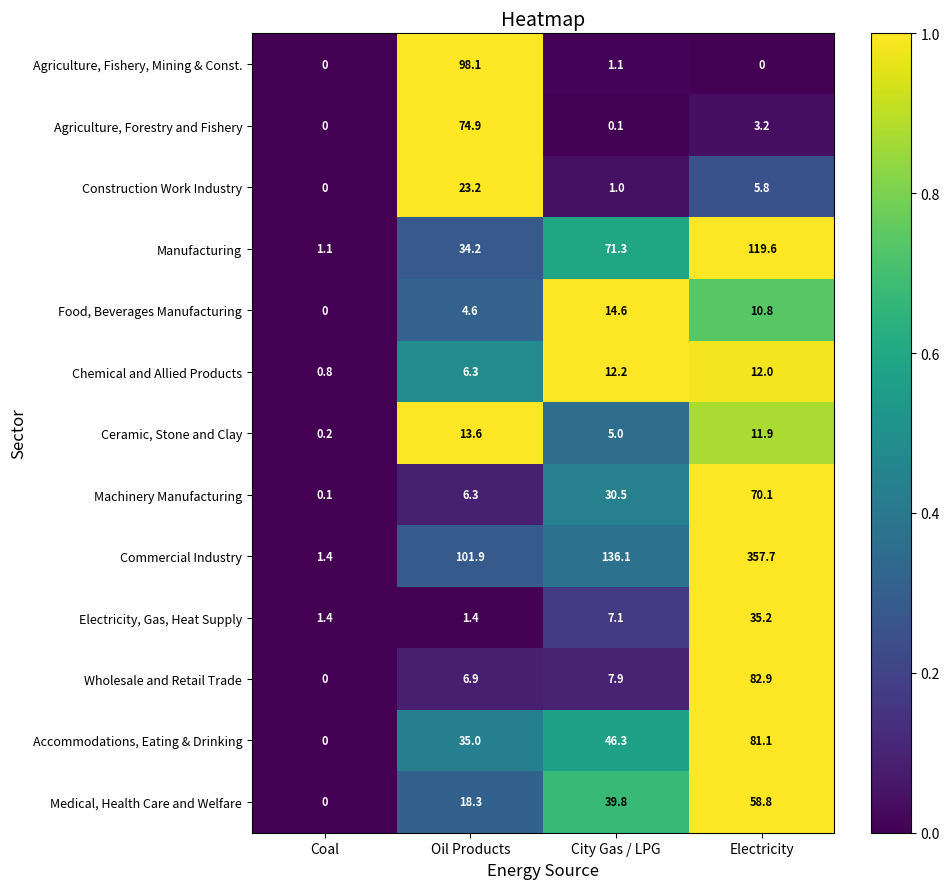

What is the total value across all series at Electricity?

849.1